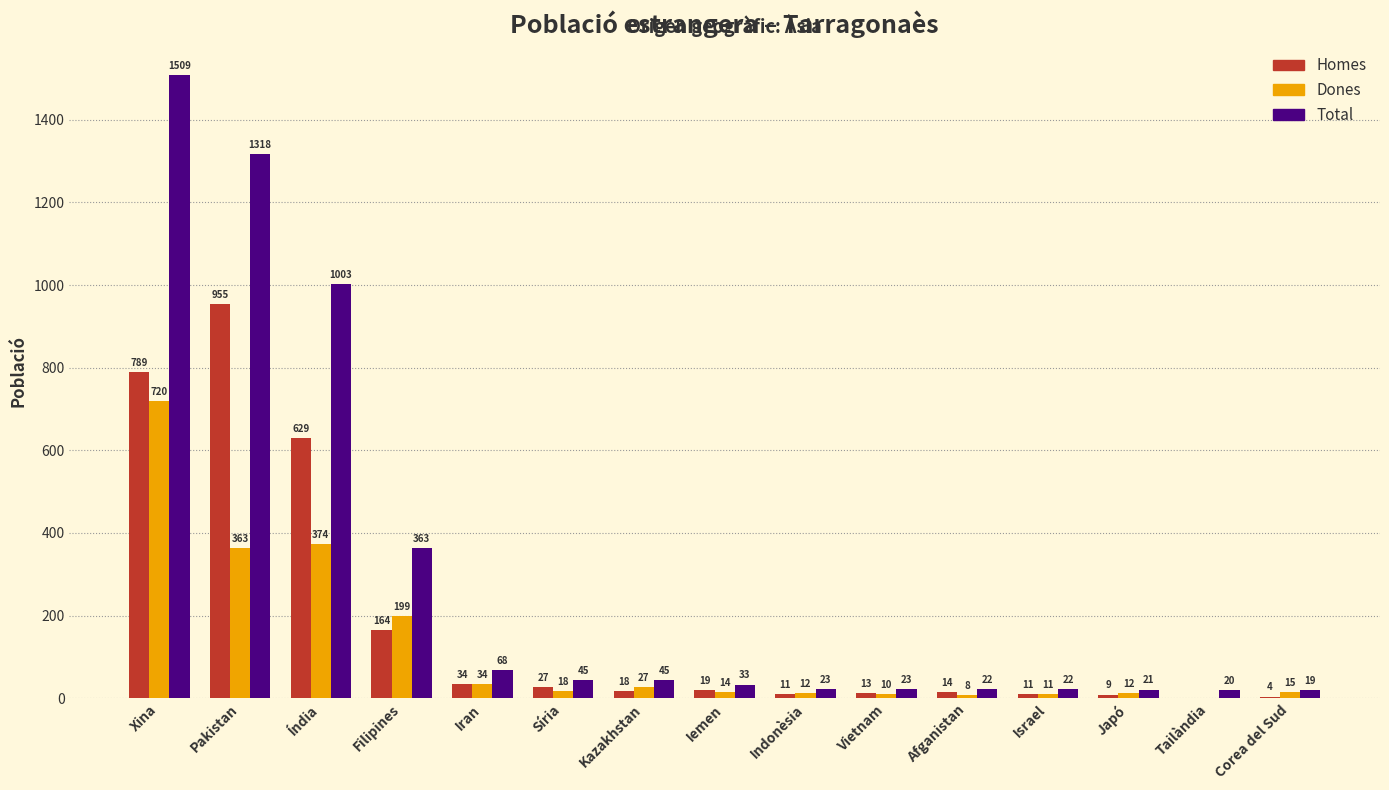

Which series has the widest spread of values?

Total